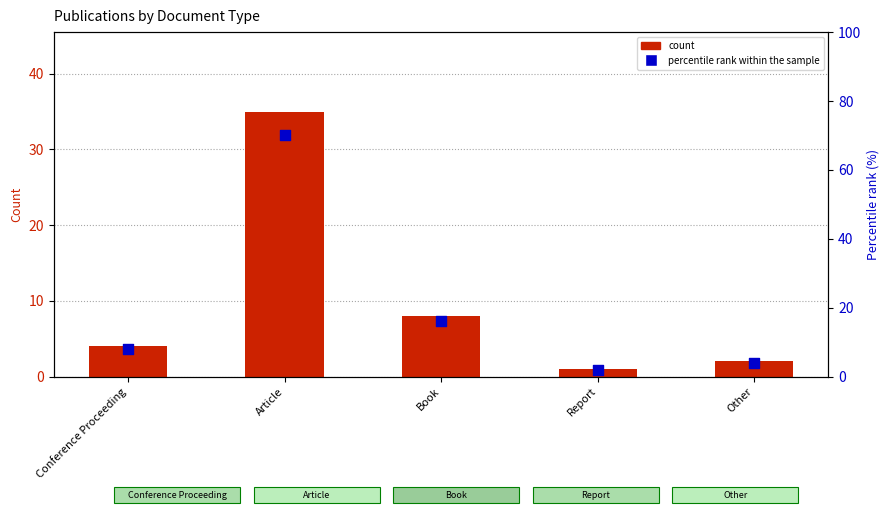

Which series has the largest Y range (max minus min)?

percentile rank within the sample